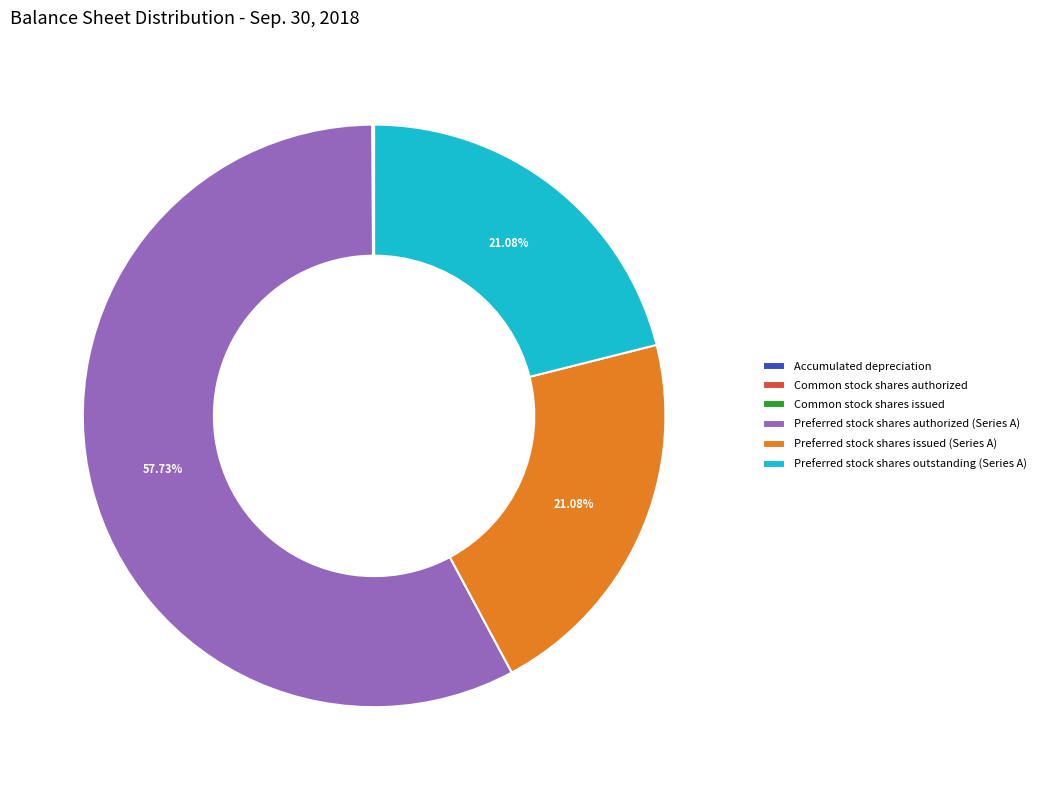

Is there any slice that represents more than half of the pie?

Yes